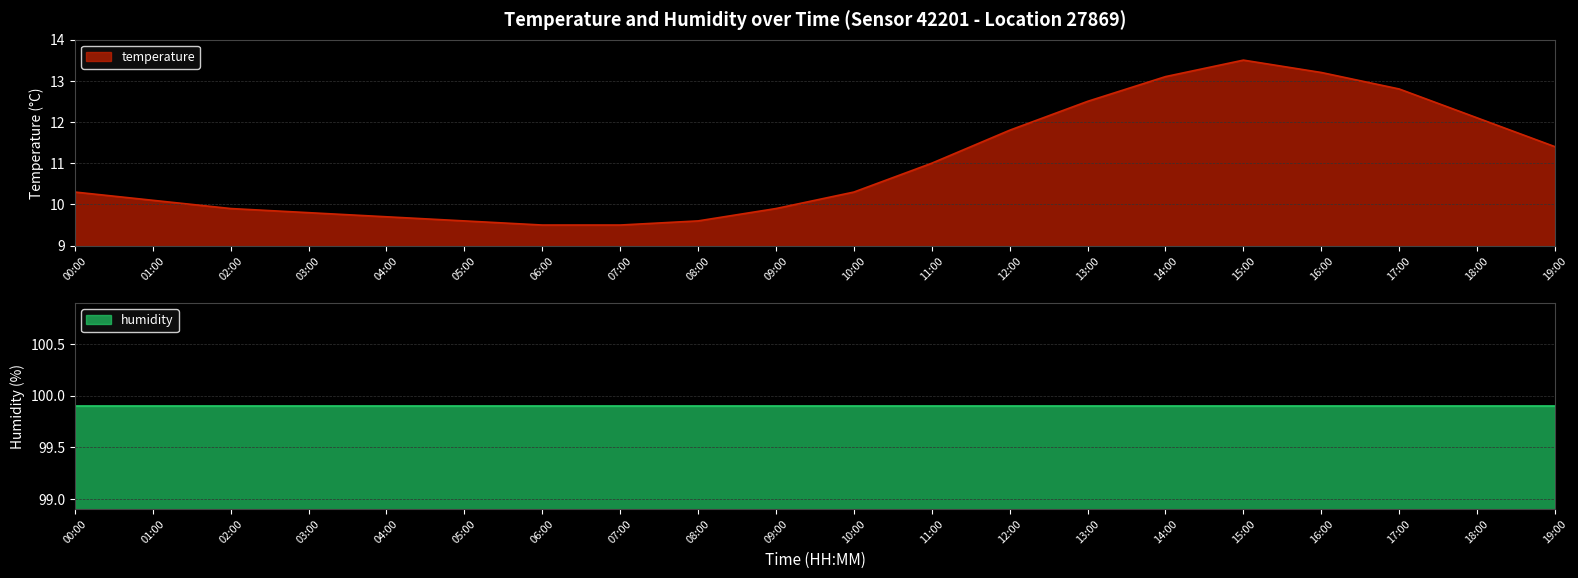

Is it true that the value at 03:00 is 13.5?

False